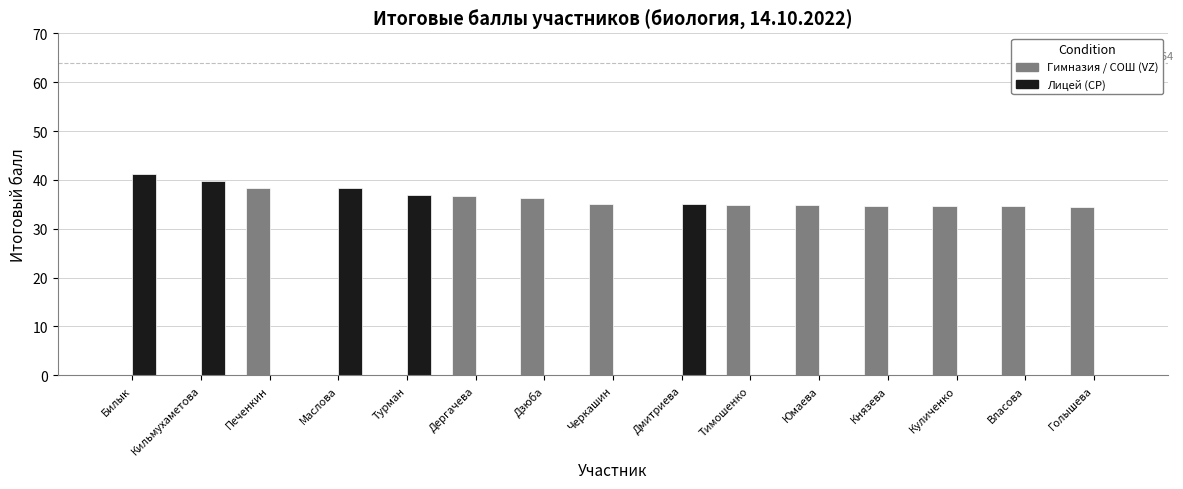

What value does the Лицей (CP) series have at Кильмухаметова?

39.8